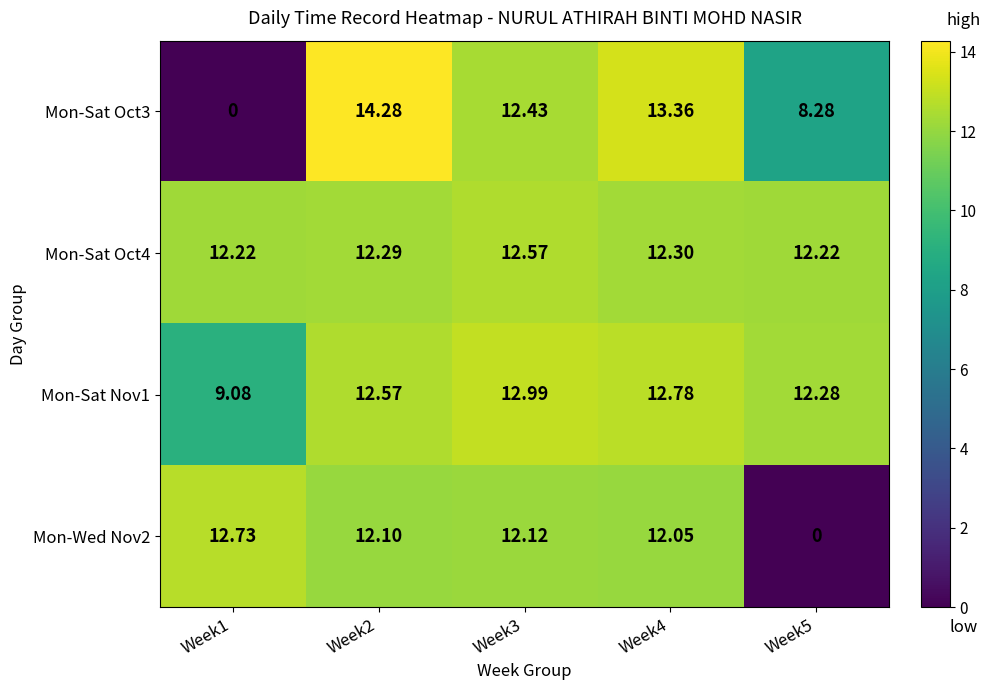

At how many categories does at least one series exceed 13?

2